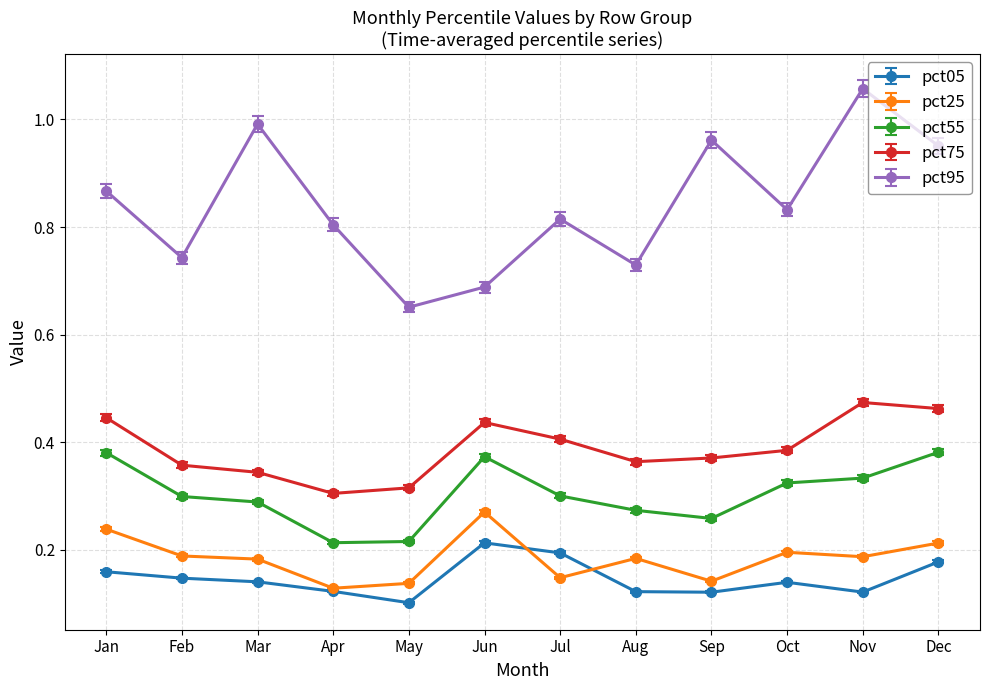

True or false: pct25 and pct75 intersect in this chart.

False